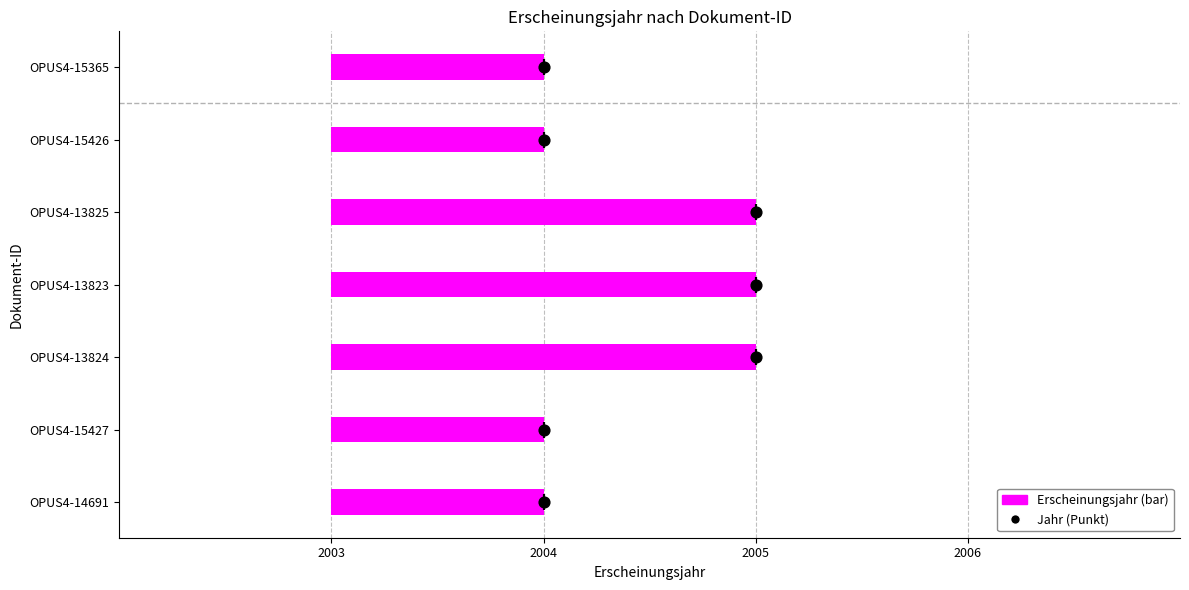

Which series contains the lowest Y value?

Jahr (Punkt)